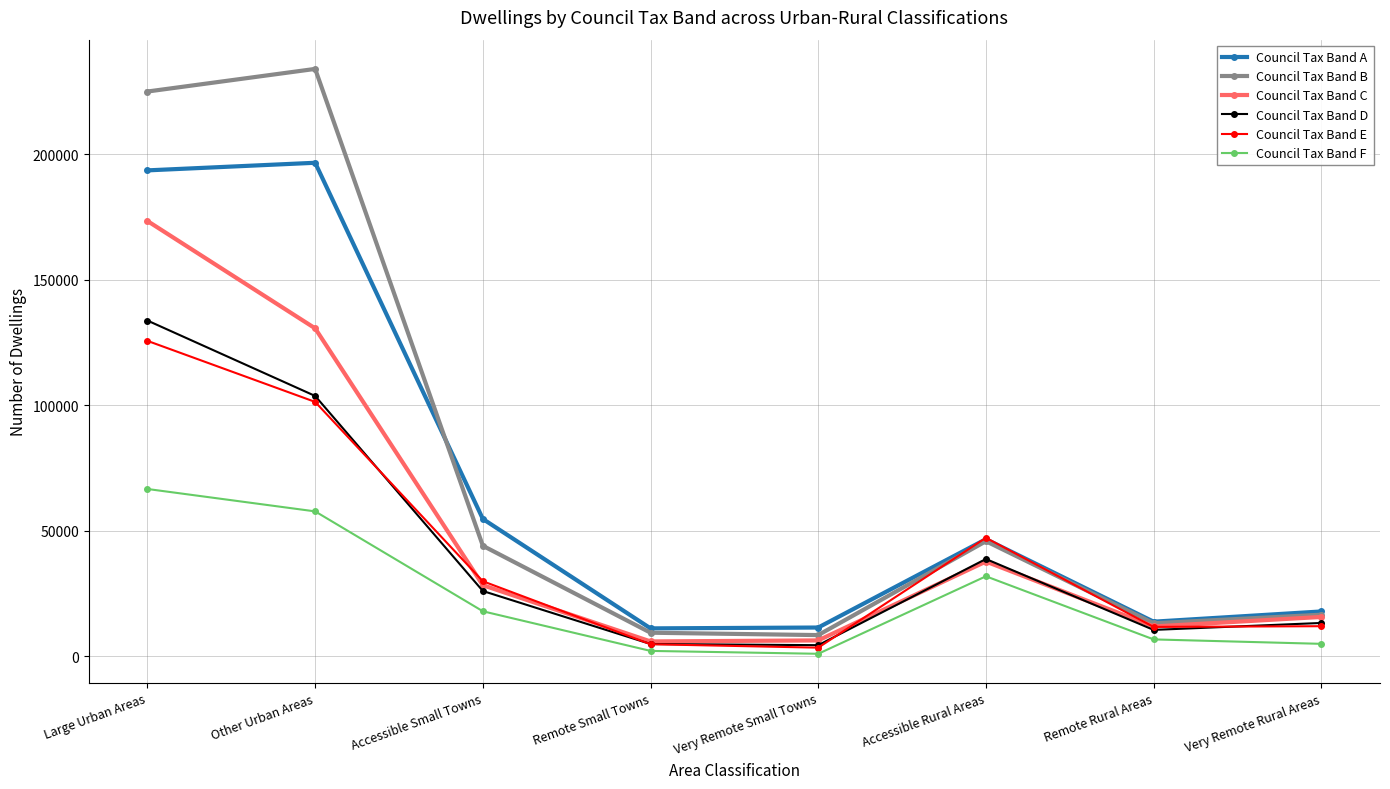

What is the maximum value shown in the chart?

233947